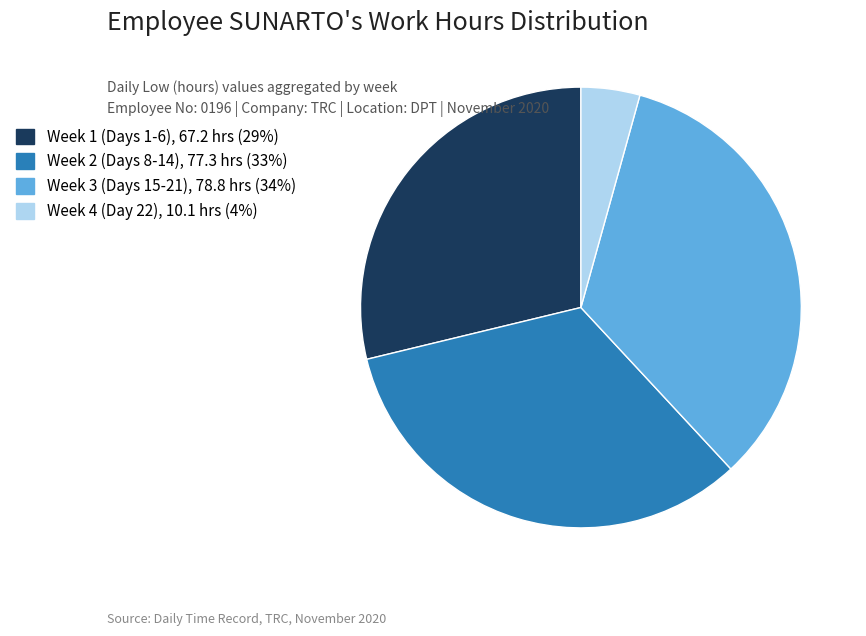

Is there any slice that represents more than half of the pie?

No